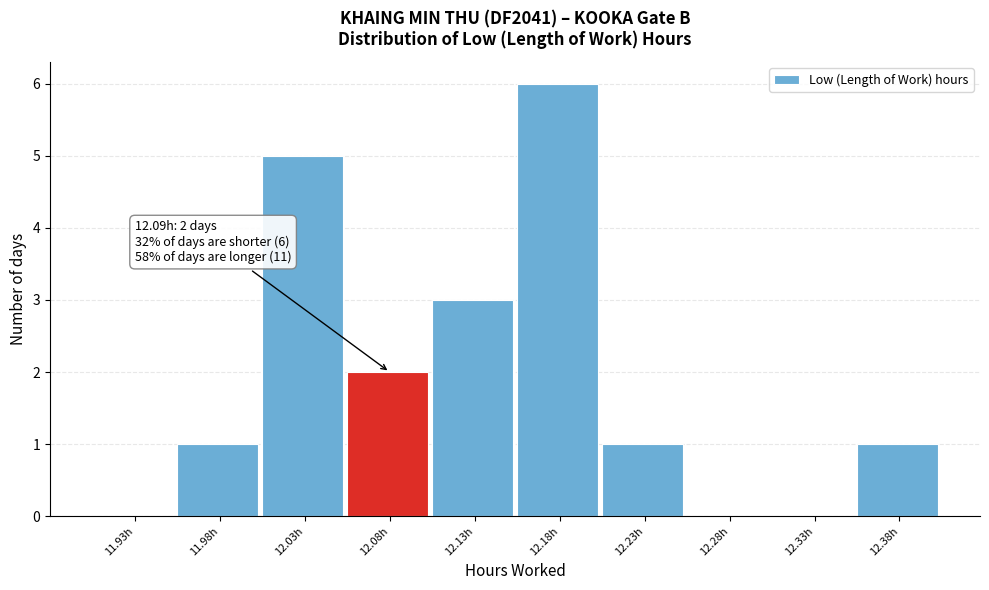

Which range on the x-axis has the tallest bar?

12.15 to 12.20